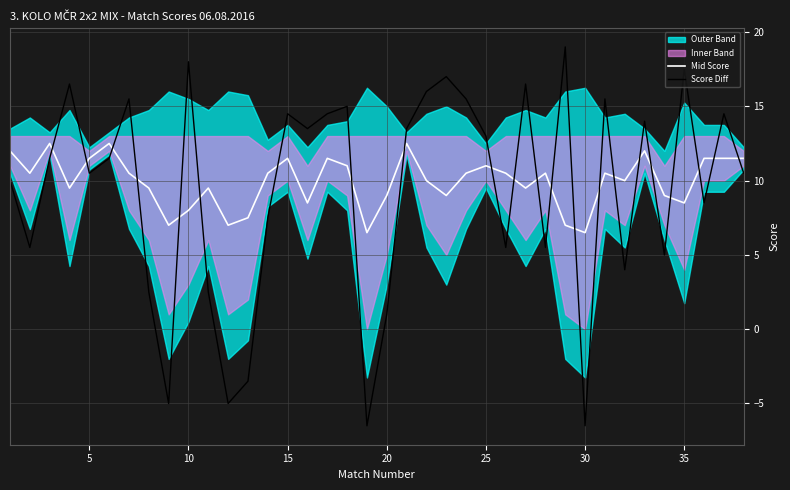

How many values in the Mid Score series are below 10?

16